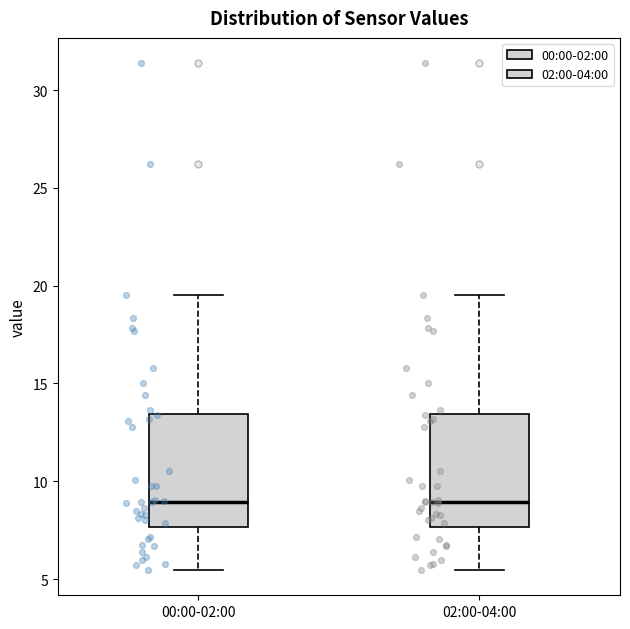

Where is the lower edge of the box for 02:00-04:00 on the y-axis? The values are not printed on the chart, so give them approximately, as read against the axis.

7.5